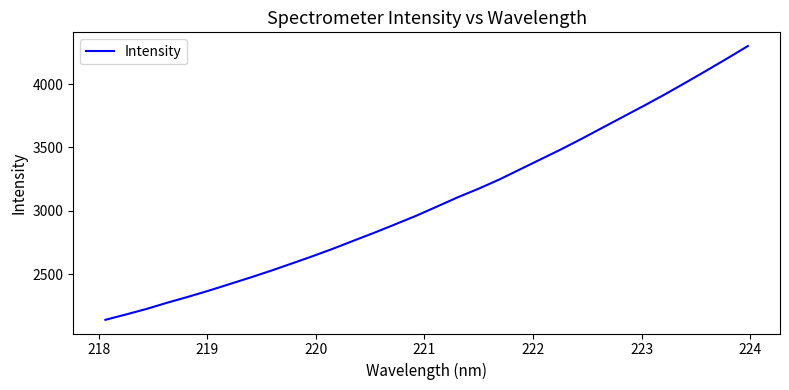

What is the minimum value shown in the chart?

2139.7